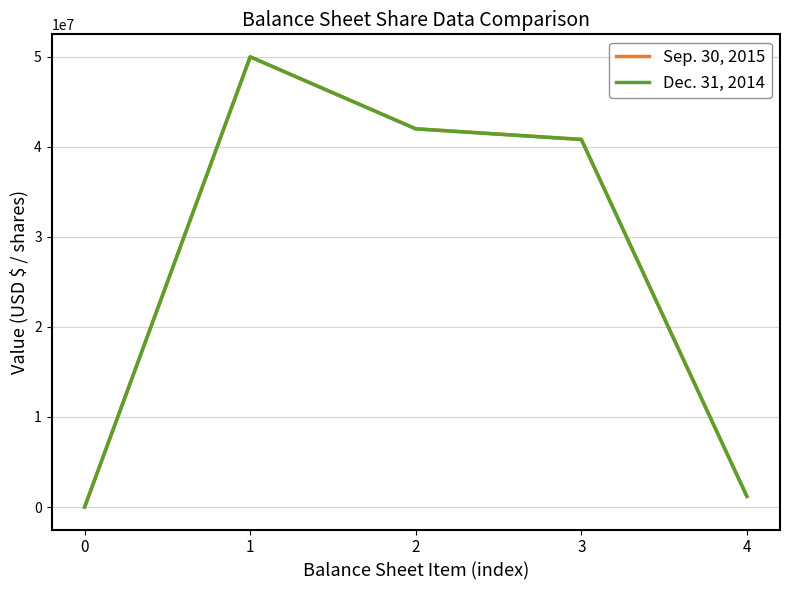

Is it true that Dec. 31, 2014 equals 71493700 at 2?

False